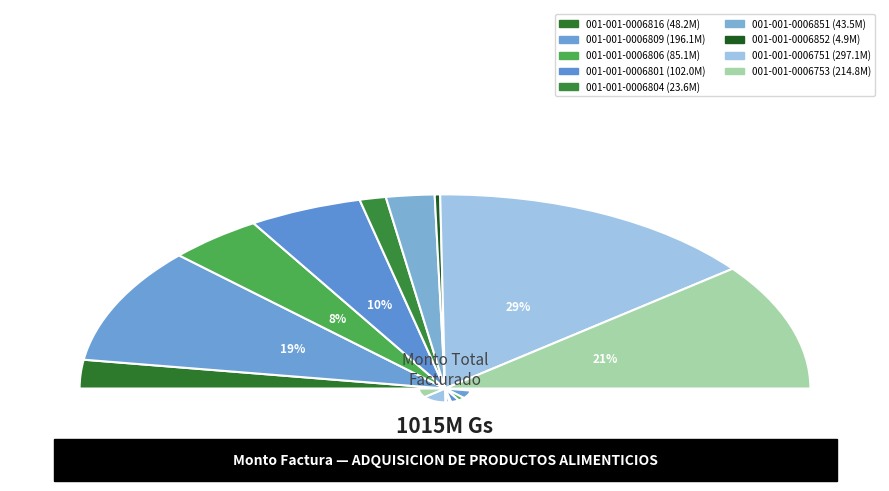

Which category has the smallest portion of the pie?

001-001-0006852